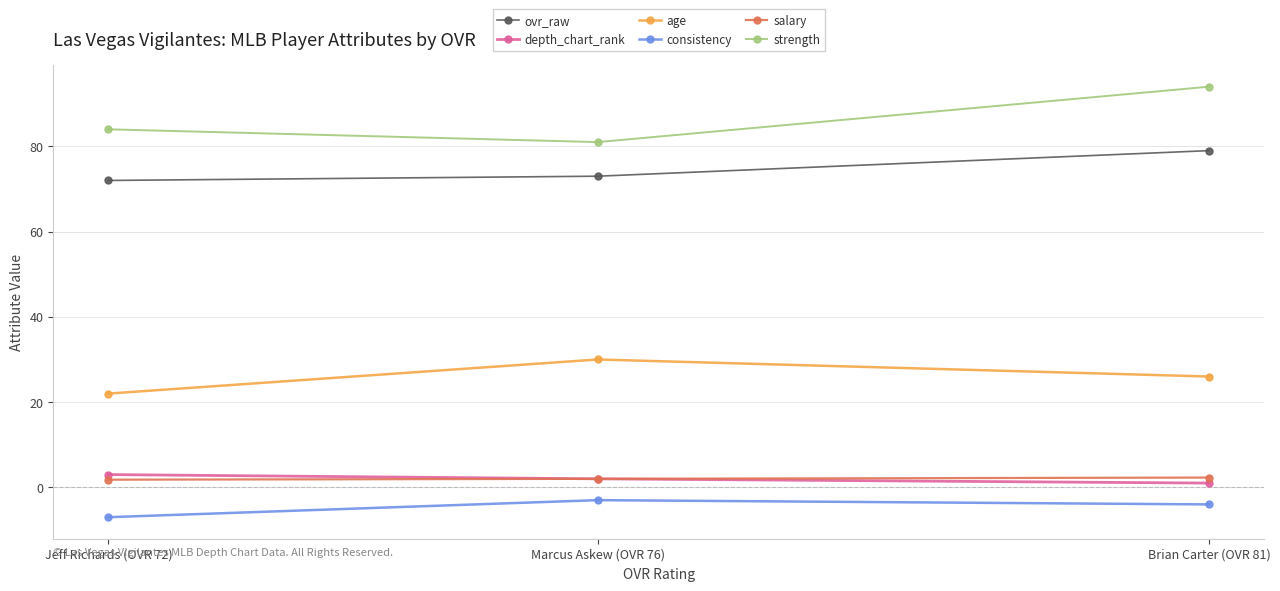

What is the label of the 1st point from the right?

Brian Carter (OVR 81)